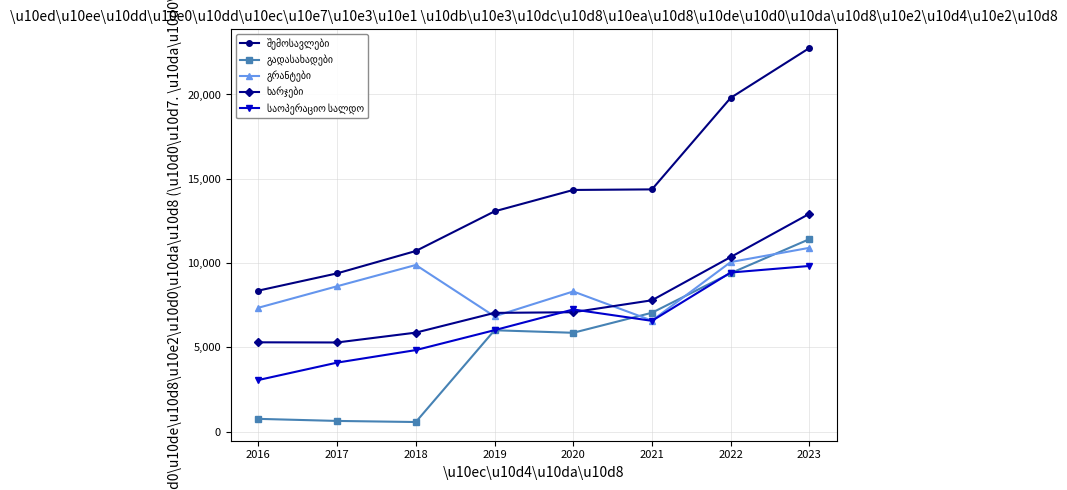

What is the minimum value shown in the chart?

575.2